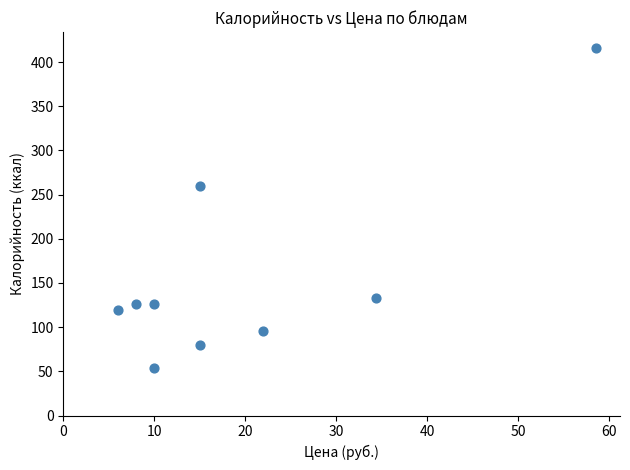

What is the range of X values (max minus min)?

52.6